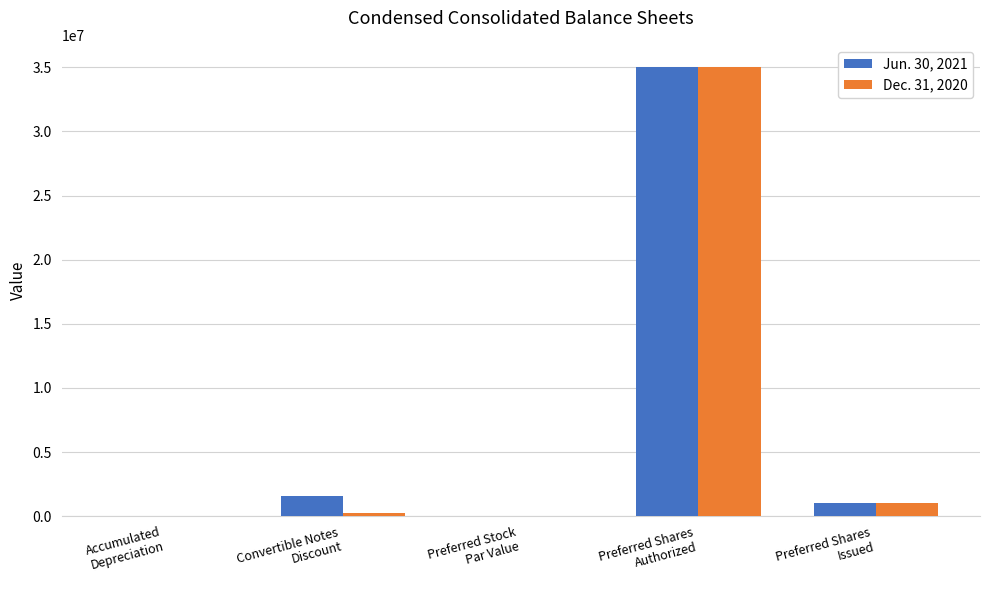

What is the sum of all Jun. 30, 2021 values?

37621046.0